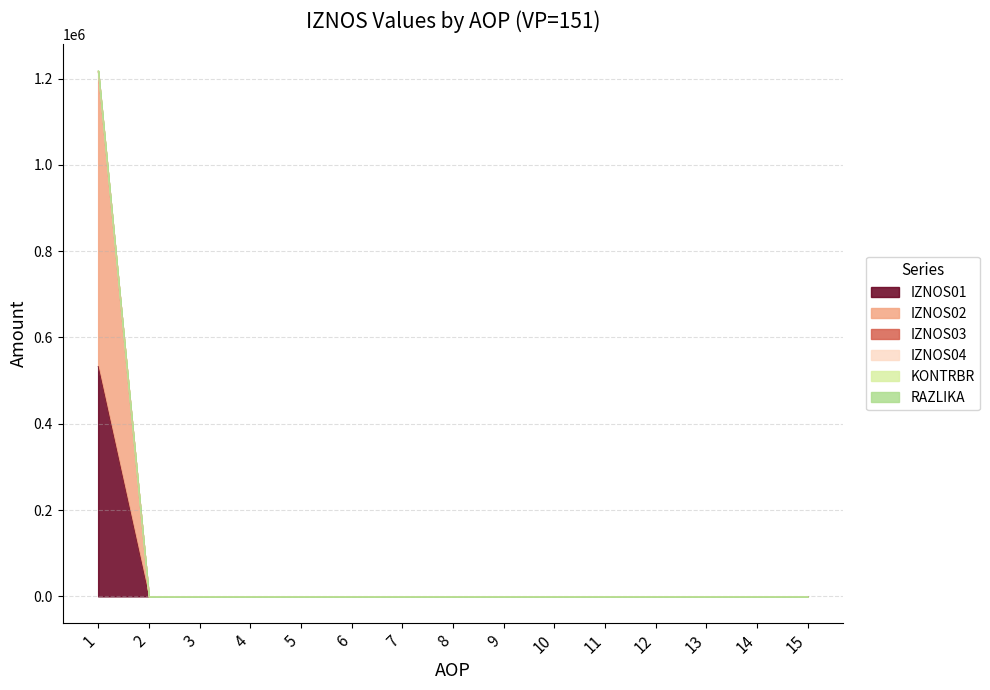

What is the difference between the maximum and minimum values in the KONTRBR series?

1216651.0